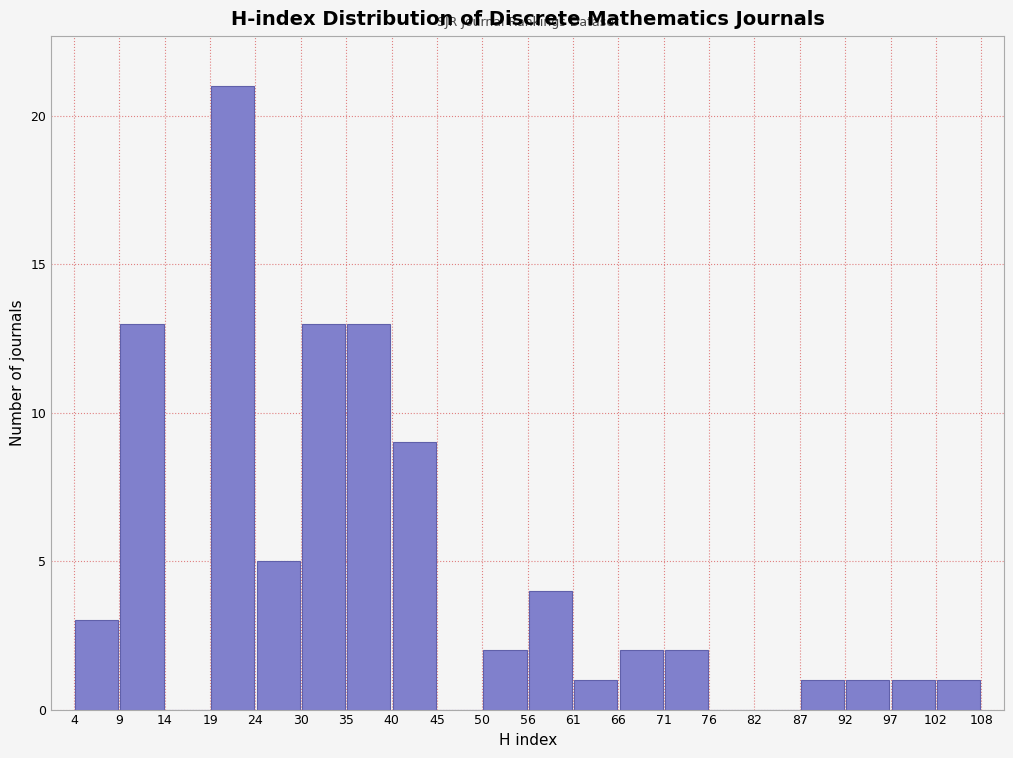

Reading left to right, list every bar in this chart as the range it spans on the x-axis followed by its height. The values are not printed on the chart, so give them approximately, as read against the axis.

4 to 9: 3
9 to 14: 13
14 to 19: 0
19 to 24: 21
24 to 30: 5
30 to 35: 13
35 to 40: 13
40 to 45: 9
45 to 50: 0
50 to 56: 2
56 to 61: 4
61 to 66: 1
66 to 71: 2
71 to 76: 2
76 to 82: 0
82 to 87: 0
87 to 92: 1
92 to 97: 1
97 to 102: 1
102 to 108: 1